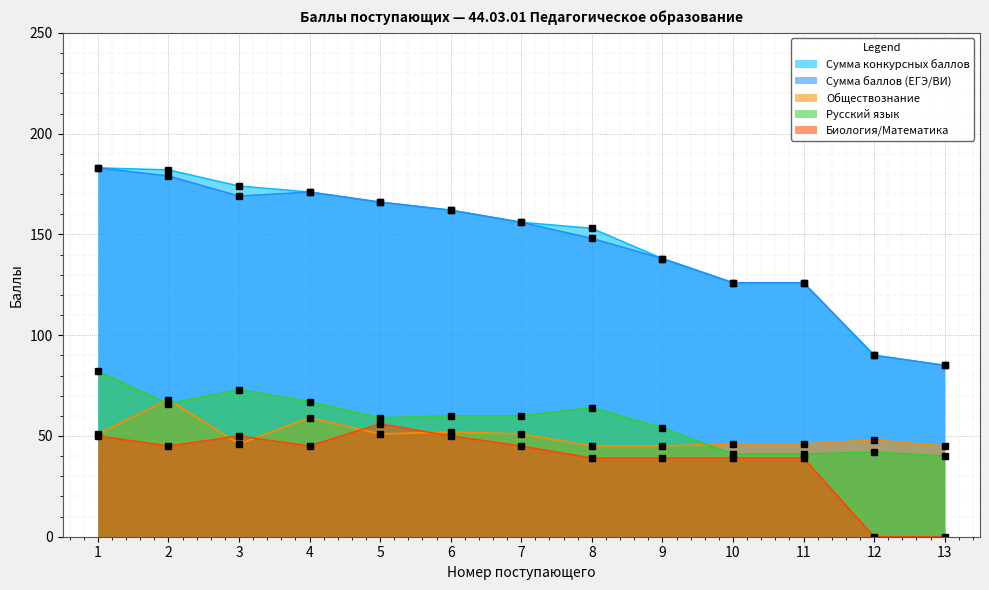

True or false: Биология/Математика and Русский язык intersect in this chart.

False